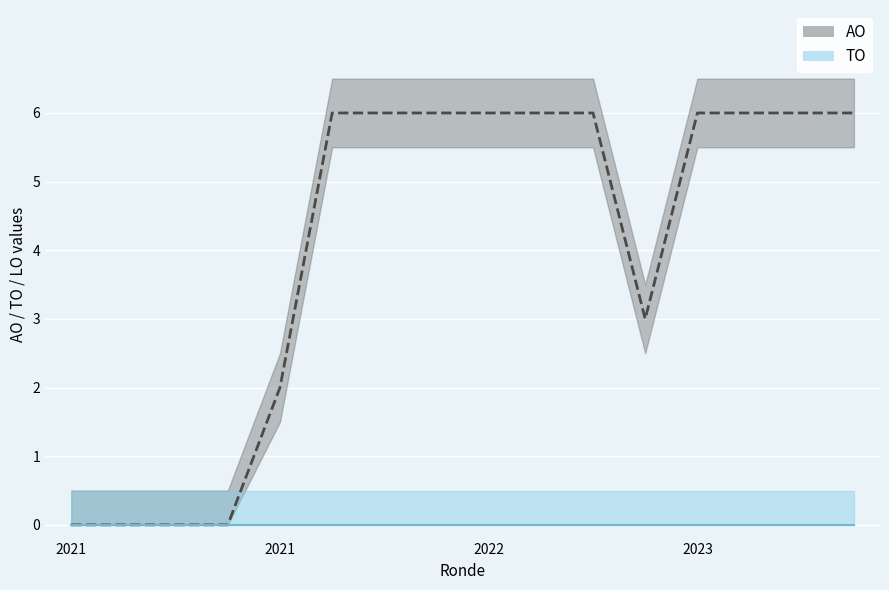

The AO line series shows 2 at 2021. True or false?

True